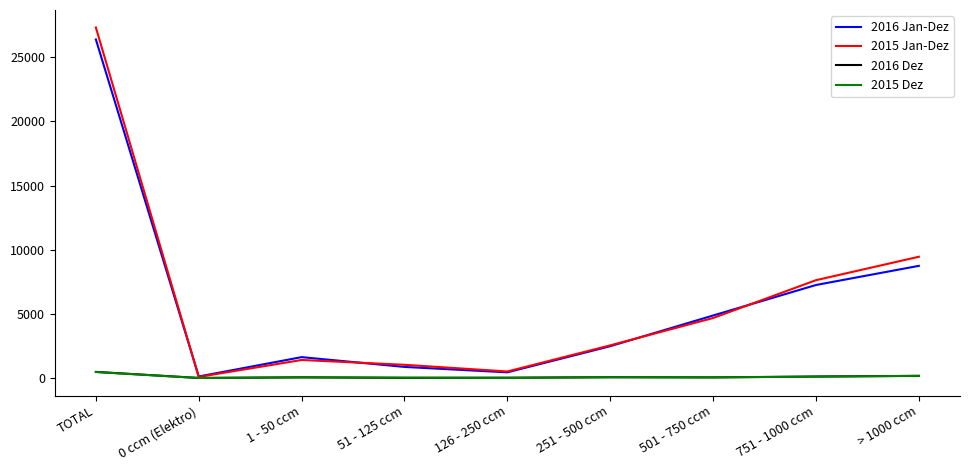

Which series has the widest spread of values?

2015 Jan-Dez